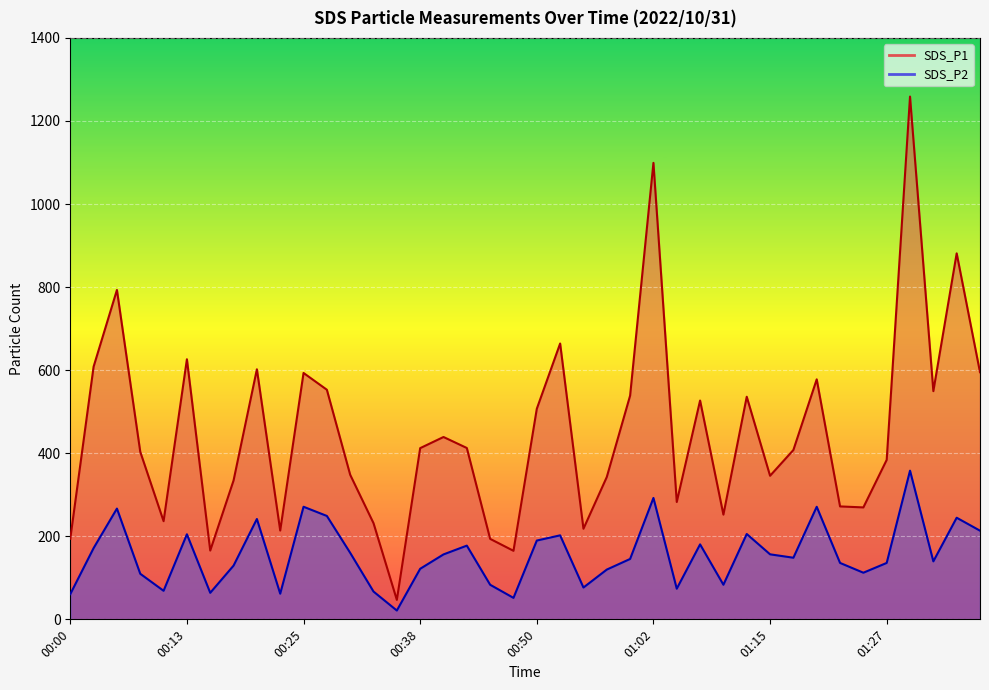

The SDS_P1 series shows 213.8 at 00:23. True or false?

True